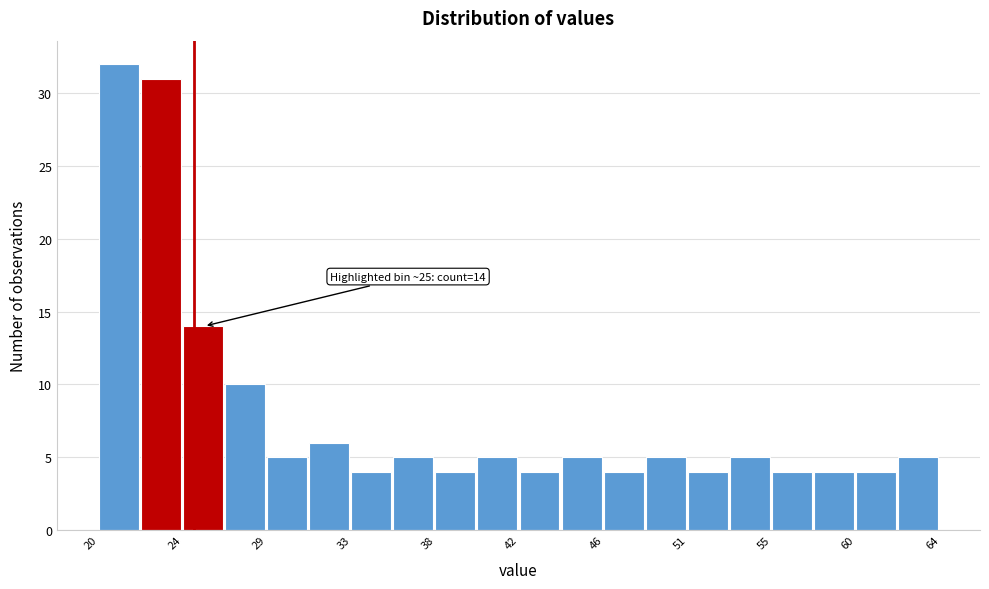

Over which range of the x-axis is the bar tallest?

20.0 to 22.0